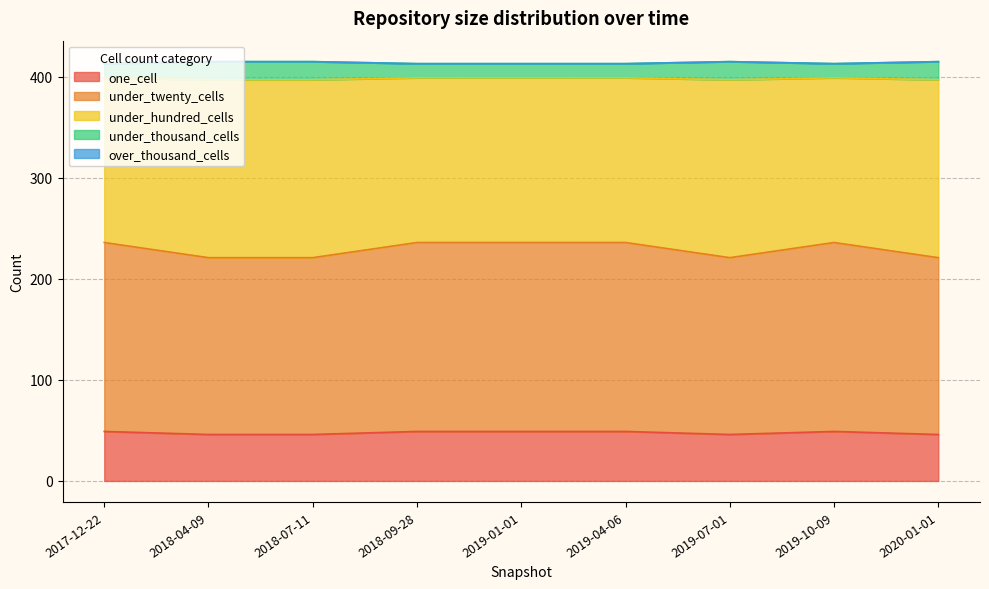

What is the maximum value shown in the chart?

415